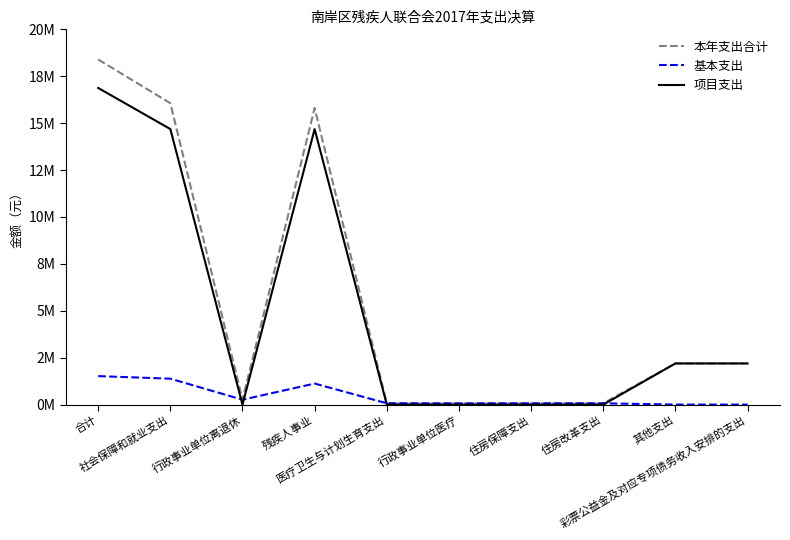

Is the value of 本年支出合计 at 住房保障支出 greater than the value of 基本支出 at 住房改革支出?

No